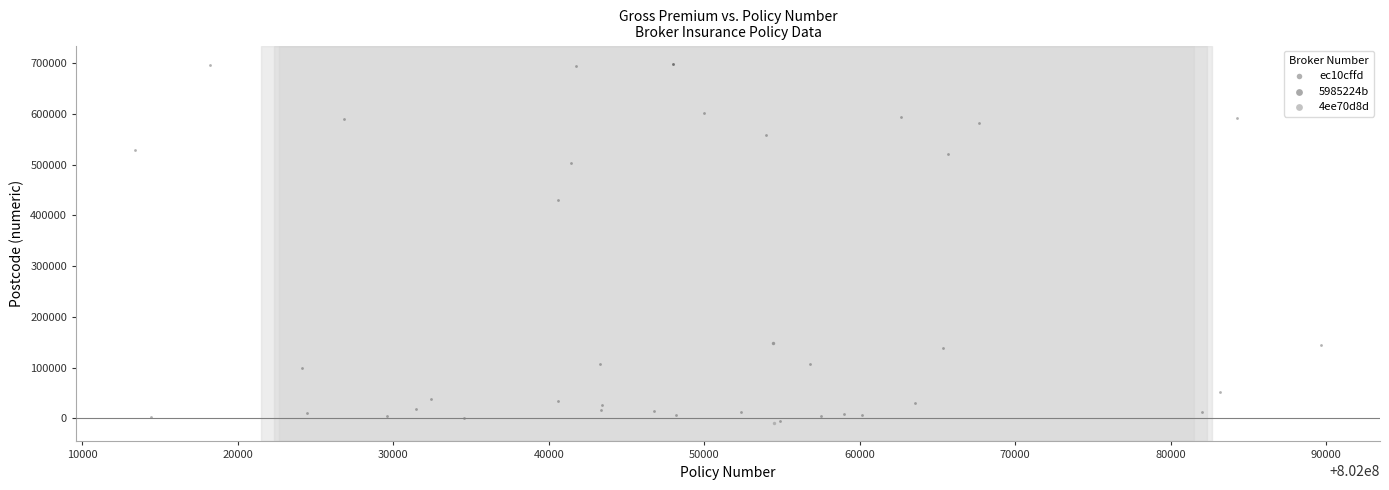

What are all the series names shown in the legend?

ec10cffd, 5985224b, 4ee70d8d